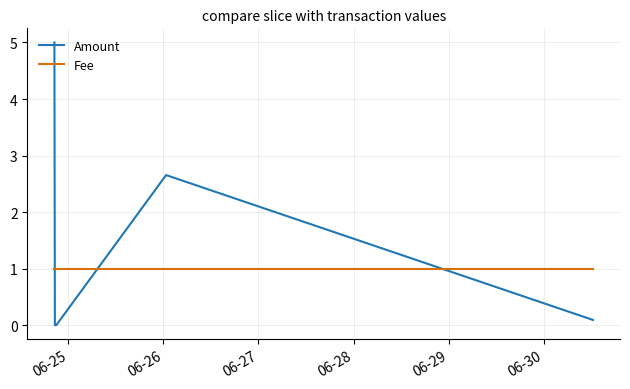

Reading right to left, transcribe all the data shown in this chart.

Amount: 0.1	2.7	0.0	0.0	5.0
Fee: 1.0	1.0	1.0	1.0	1.0